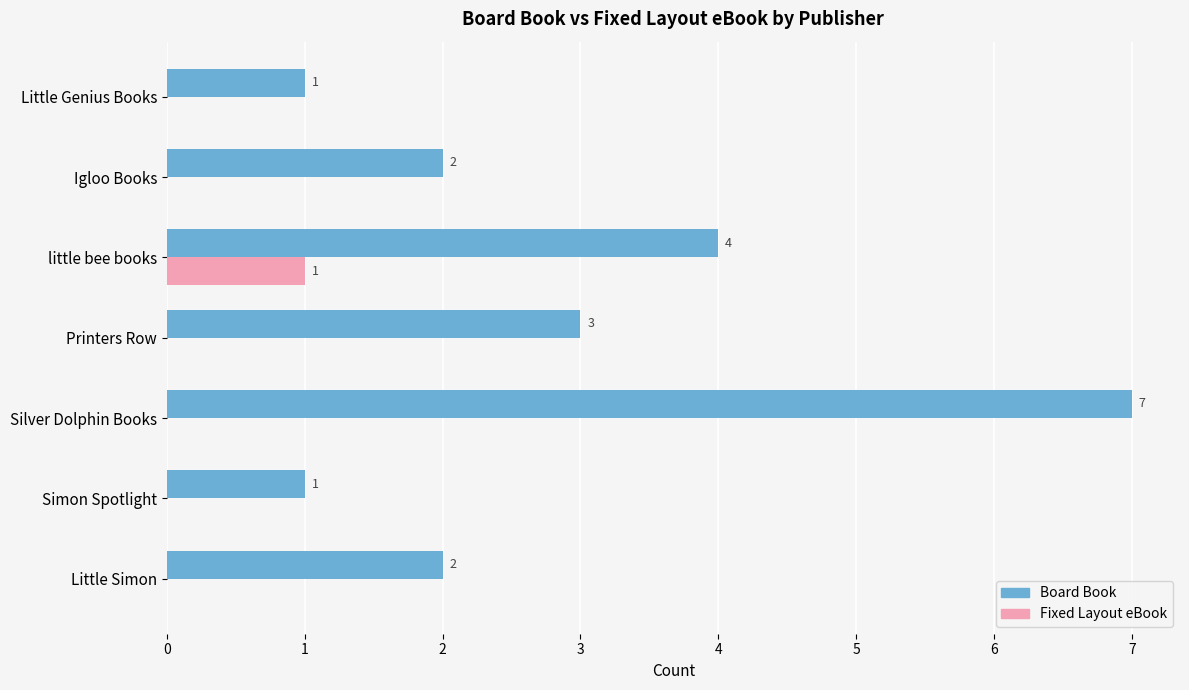

How many Board Book values are between 1 and 4?

6